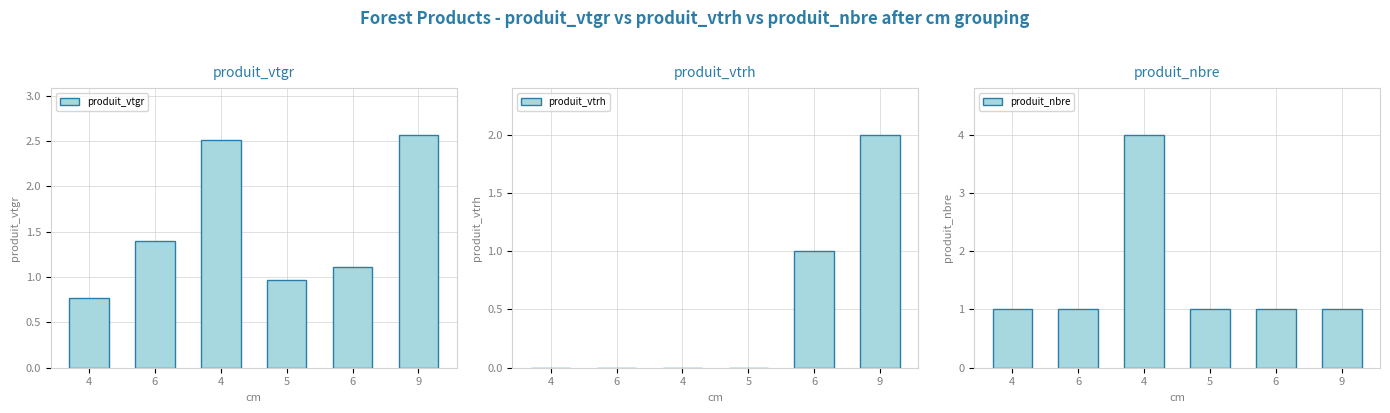

True or false: produit_nbre has a value of 0.5 at 6.

False